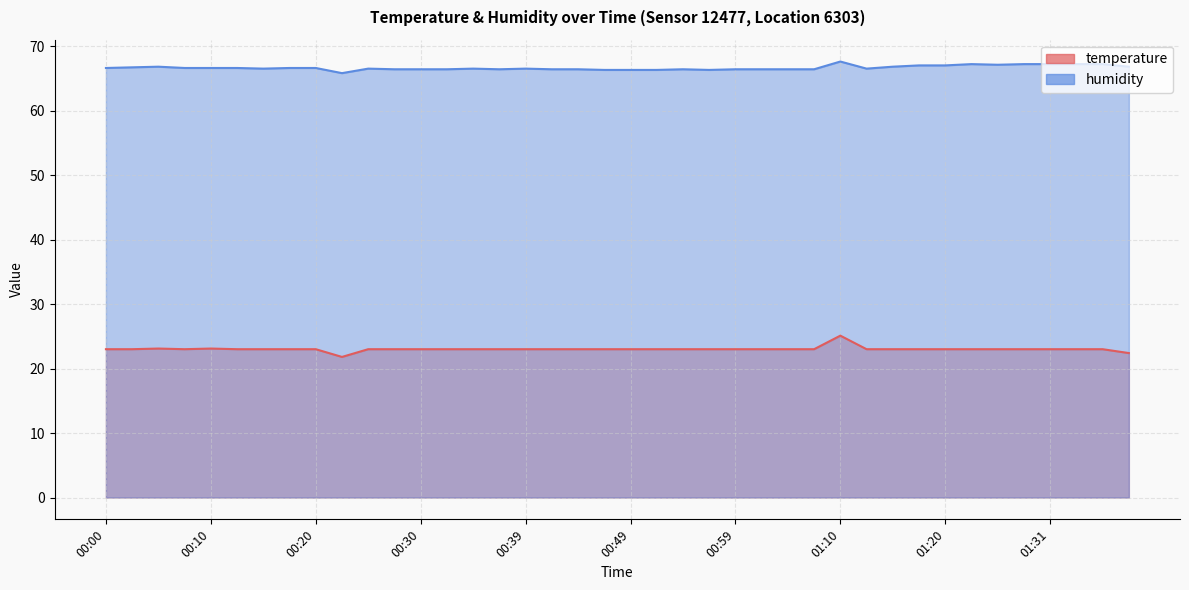

What value does the temperature series have at 00:59?

23.0